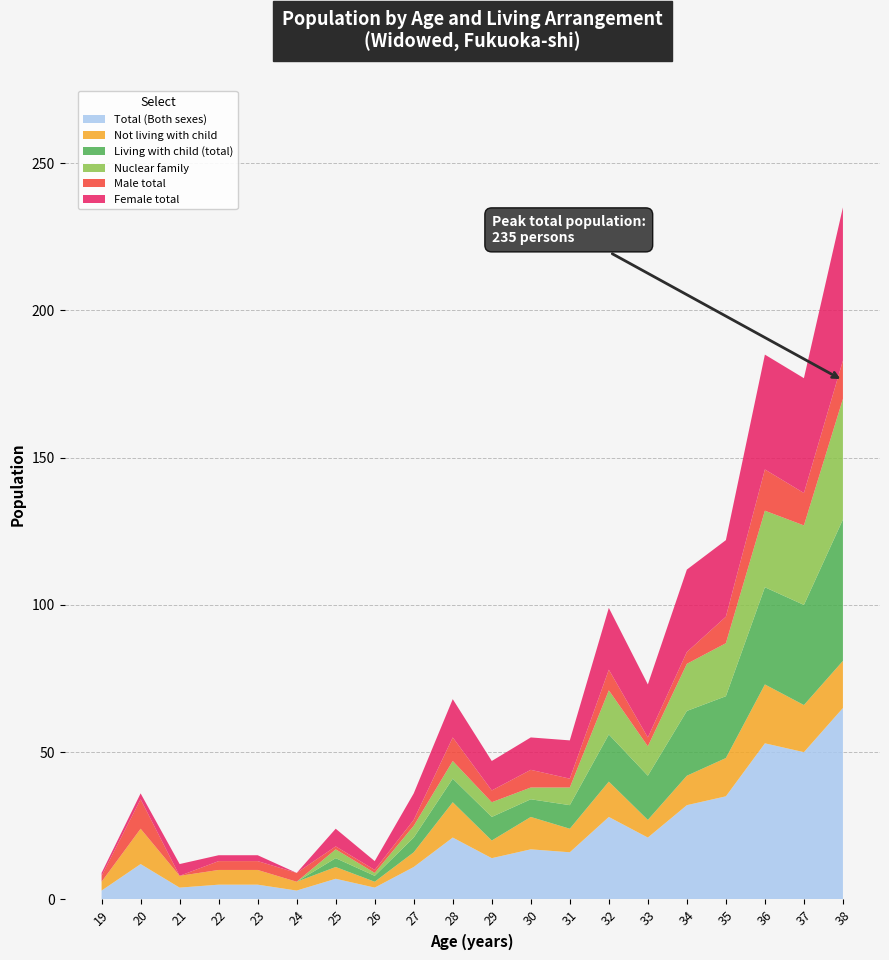

Reading left to right, transcribe all the data shown in this chart.

Total (Both sexes): 3	12	4	5	5	3	7	4	11	21	14	17	16	28	21	32	35	53	50	65
Not living with child: 3	12	4	5	5	3	4	2	5	12	6	11	8	12	6	10	13	20	16	16
Living with child (total): 0	0	0	0	0	0	3	2	5	8	8	6	8	16	15	22	21	33	34	48
Nuclear family: 0	0	0	0	0	0	3	1	4	6	5	4	6	15	10	16	18	26	27	41
Male total: 2	10	0	3	3	3	1	1	2	8	4	6	3	7	3	4	9	14	11	13
Female total: 1	2	4	2	2	0	6	3	9	13	10	11	13	21	18	28	26	39	39	52